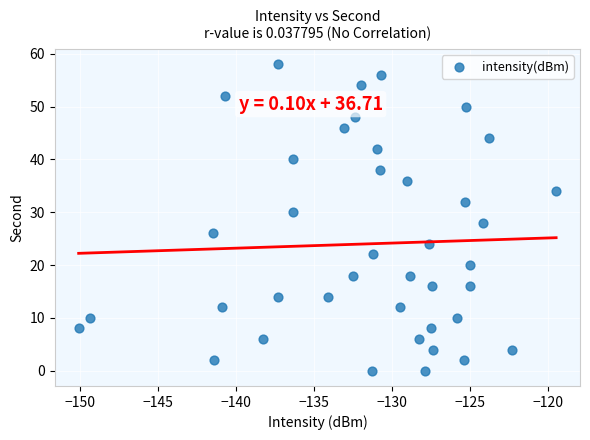

What is the range of Y values (max minus min)?

58